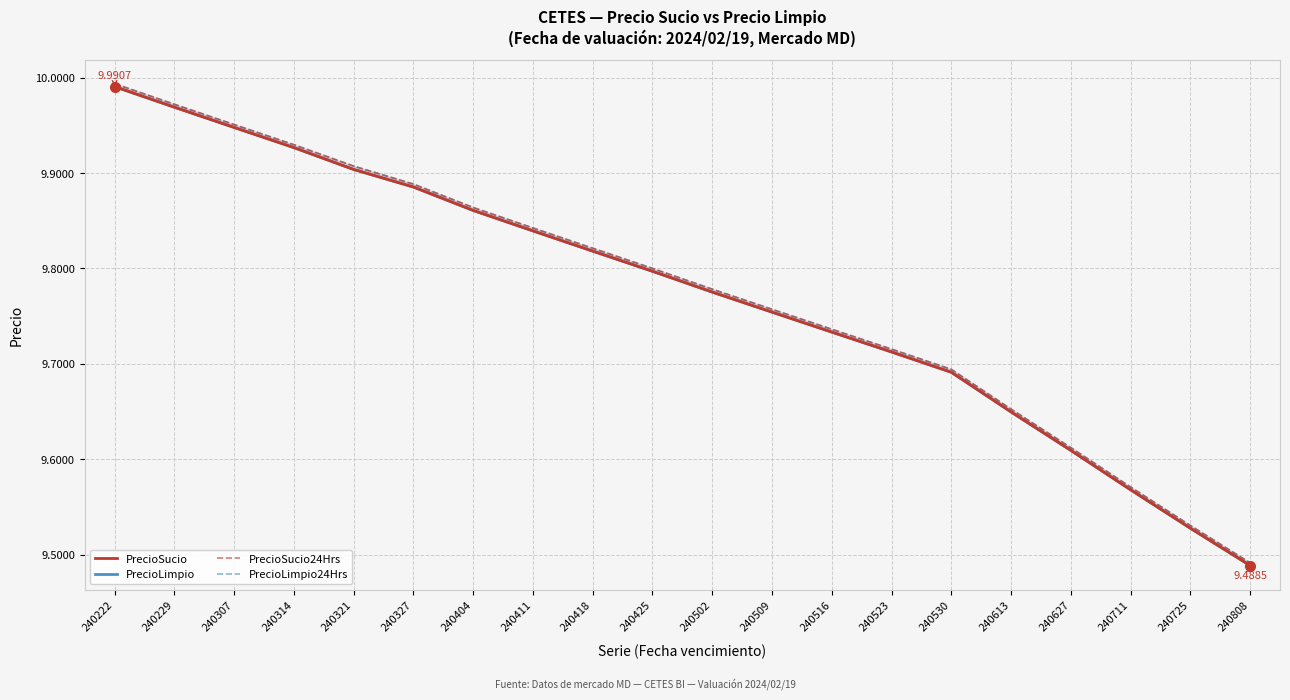

List the labels in order of PrecioLimpio24Hrs value, smallest first.

240808, 240725, 240711, 240627, 240613, 240530, 240523, 240516, 240509, 240502, 240425, 240418, 240411, 240404, 240327, 240321, 240314, 240307, 240229, 240222